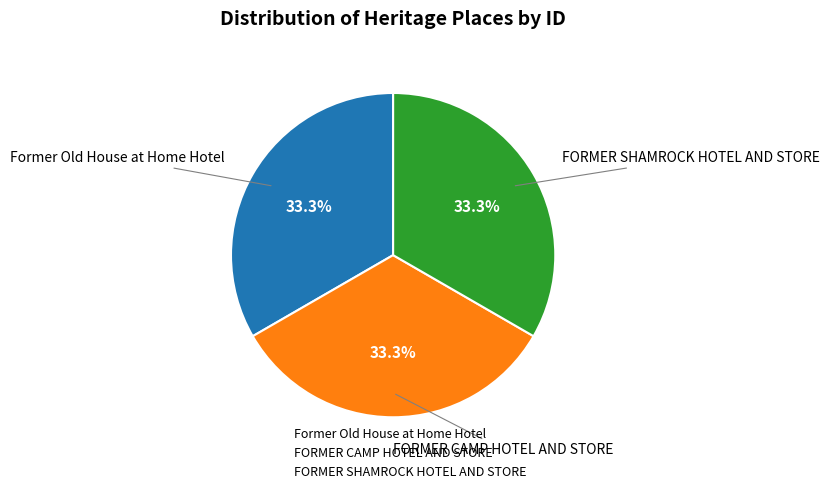

Does FORMER CAMP HOTEL AND STORE account for over 50% of the chart?

No